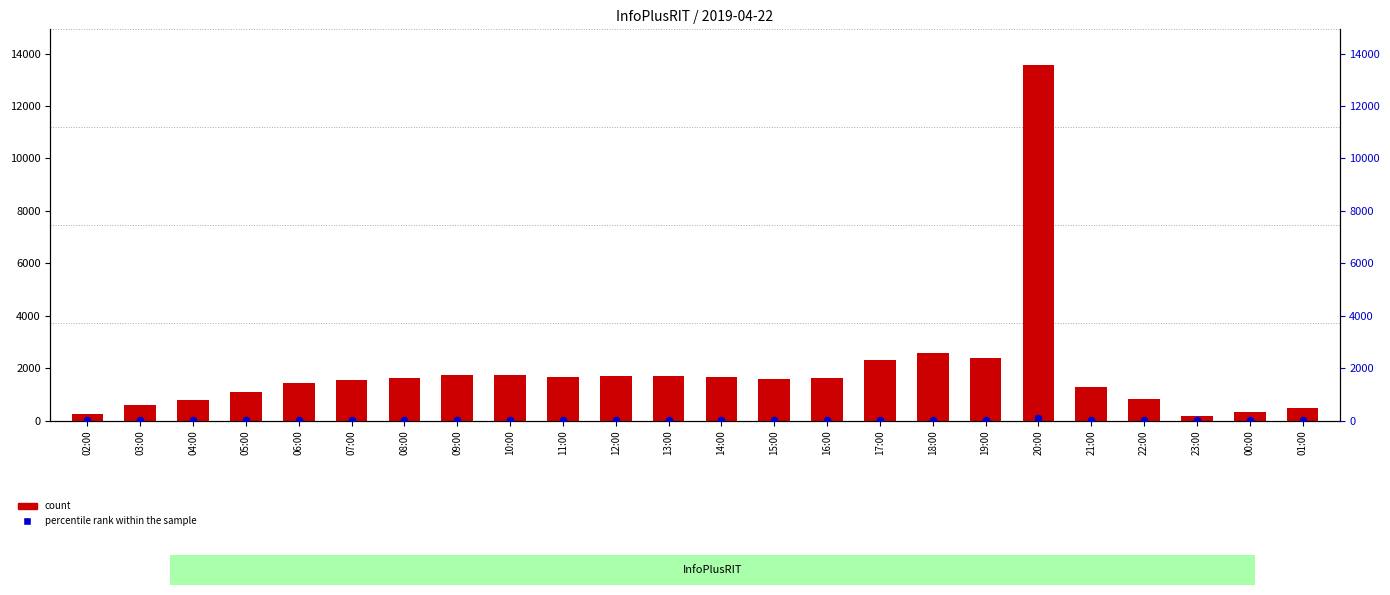

At how many categories does at least one series exceed 5583?

1